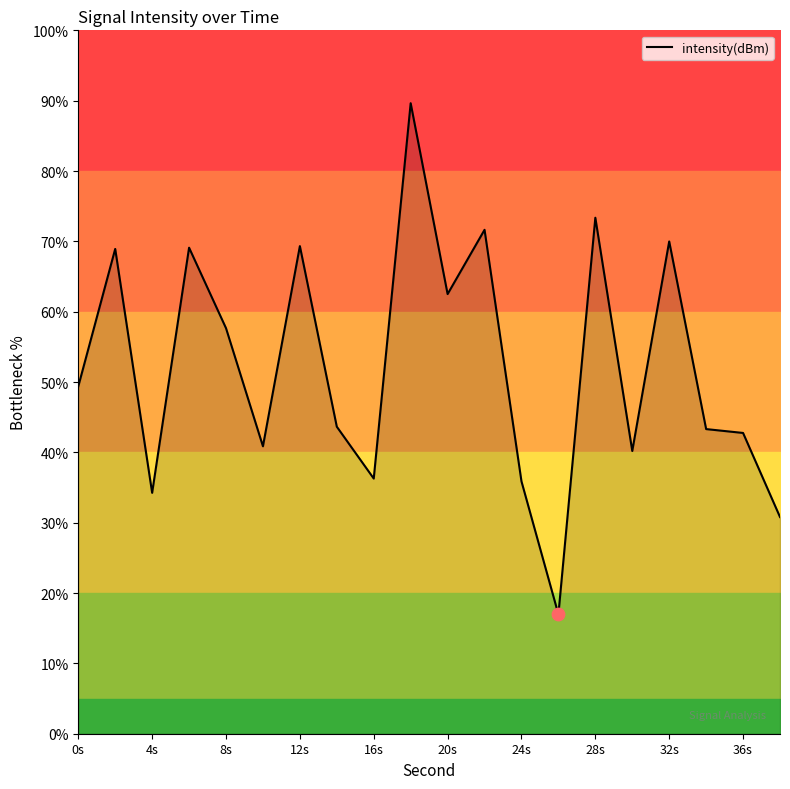

True or false: intensity(dBm) has a value of 69.3 at 12s.

True